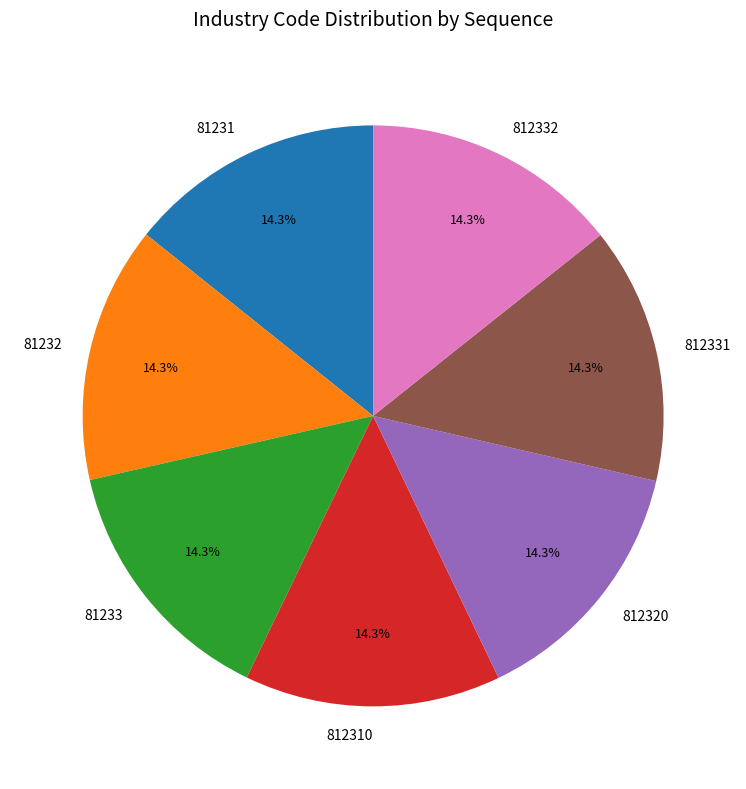

Approximately how many times larger is the value at 81232 compared to 81233?

1.0